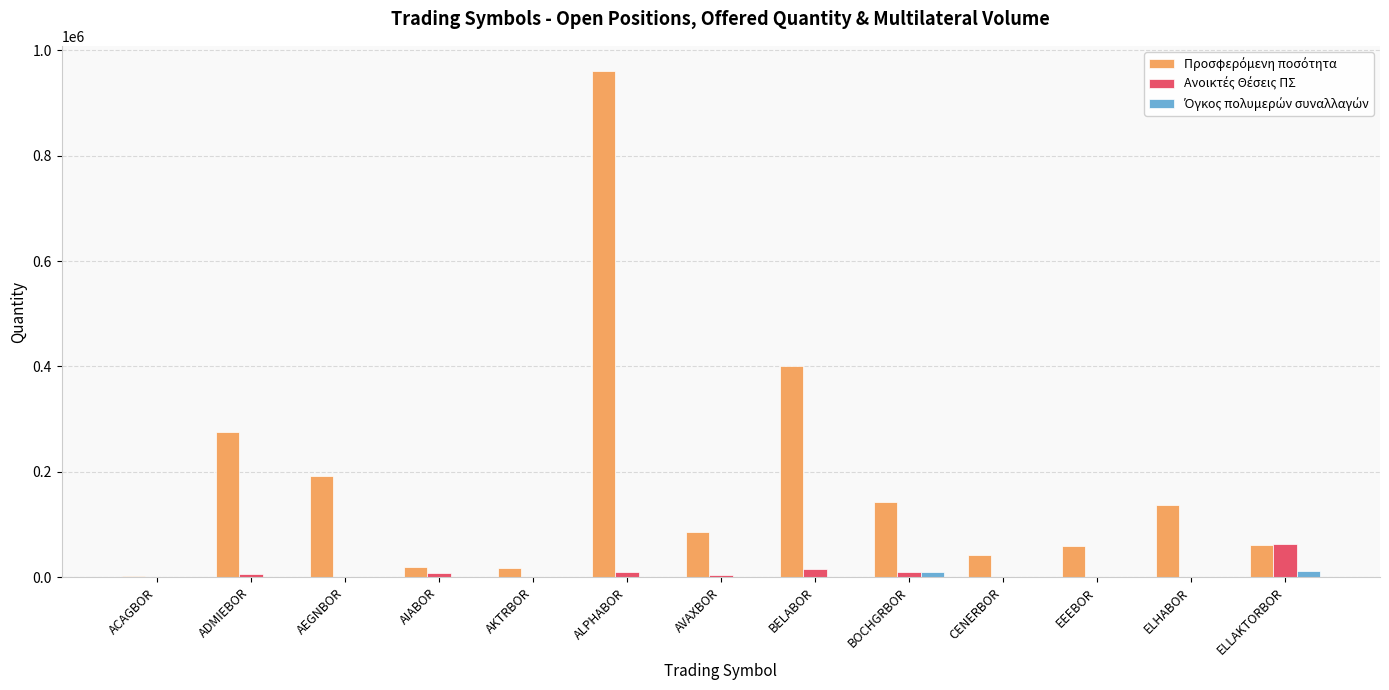

What is the total value across all series at EEEBOR?

60089